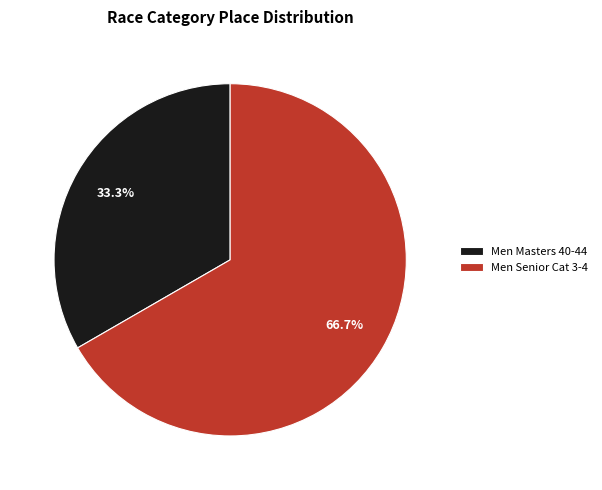

To the nearest percent, what portion does Men Senior Cat 3-4 represent?

67%